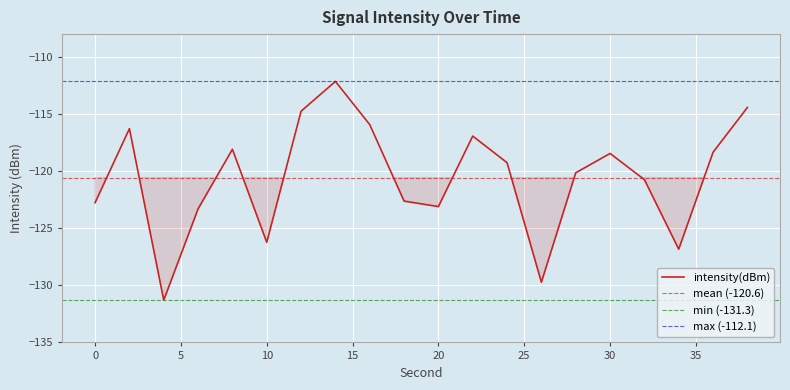

How many data points does each series have?

20